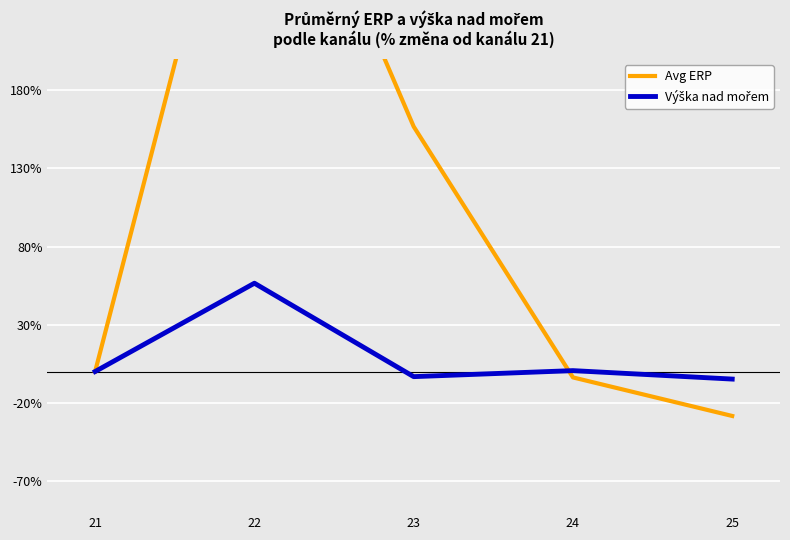

How many negative values does the Avg ERP series have?

2